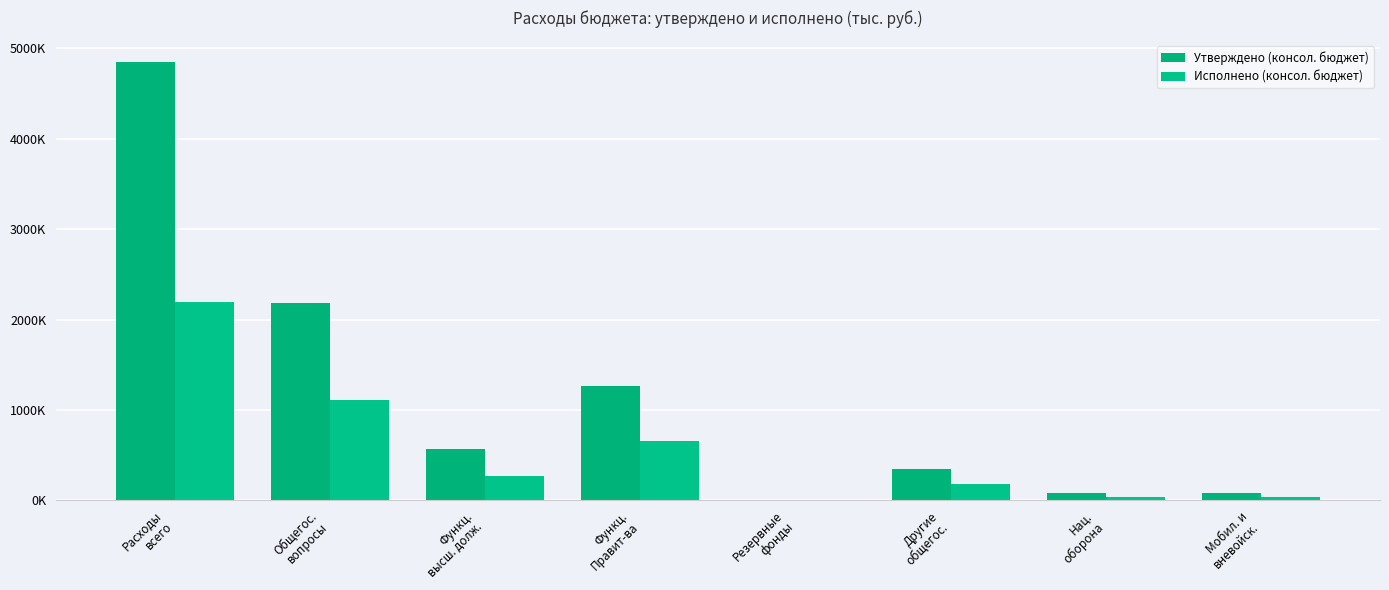

At which category is the sum across all series the highest?

Расходы
всего